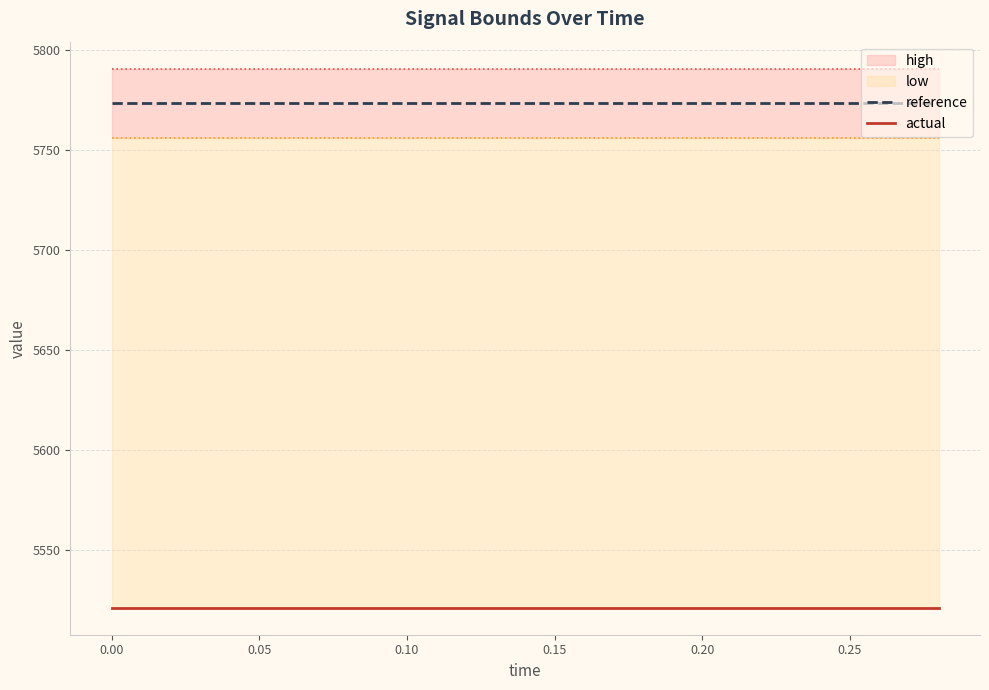

The reference series shows 2247.9 at 0.00. True or false?

False